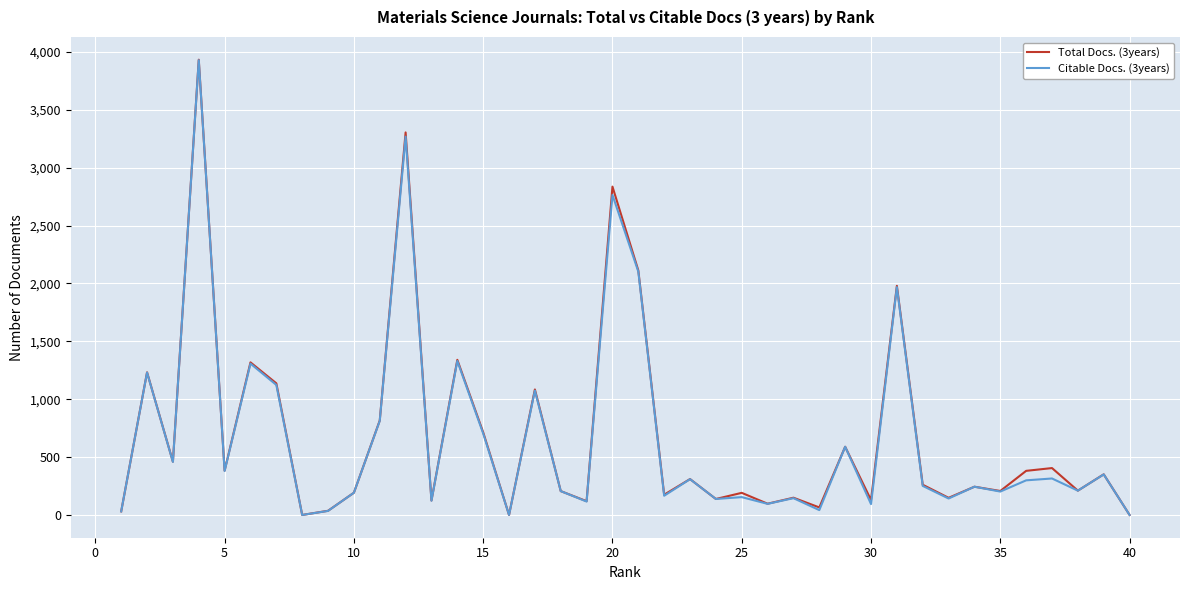

Does the chart have visible grid lines?

Yes